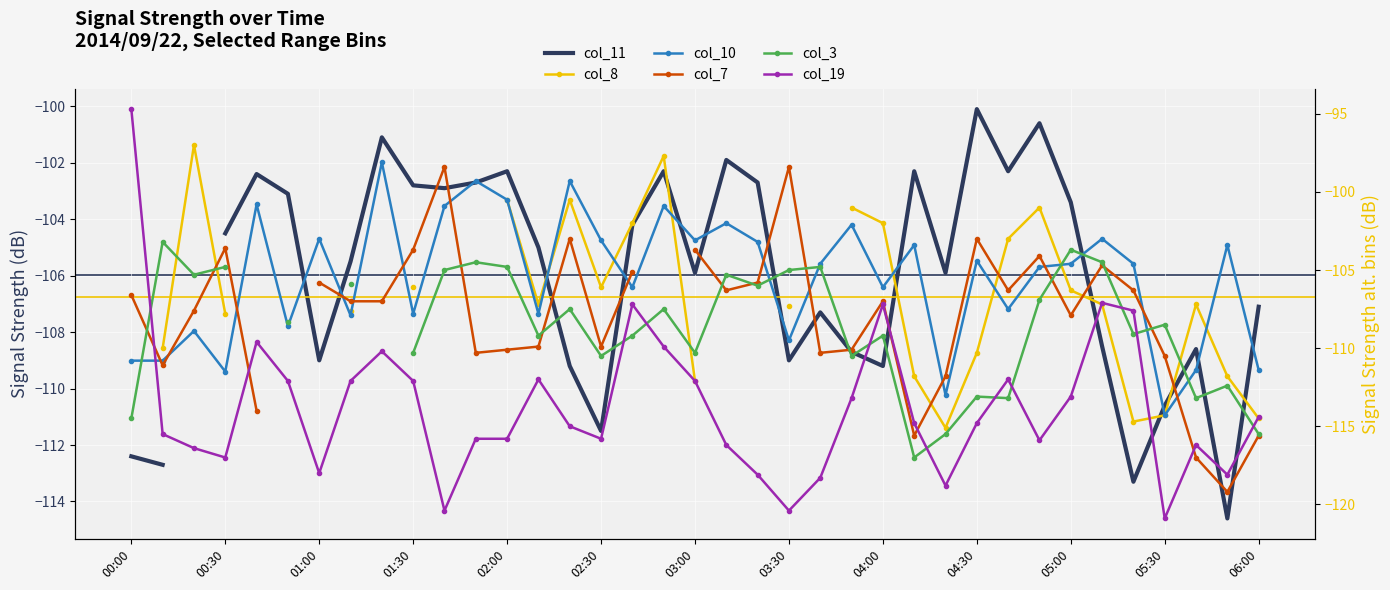

At which category does the chart reach its peak across all series?

00:00